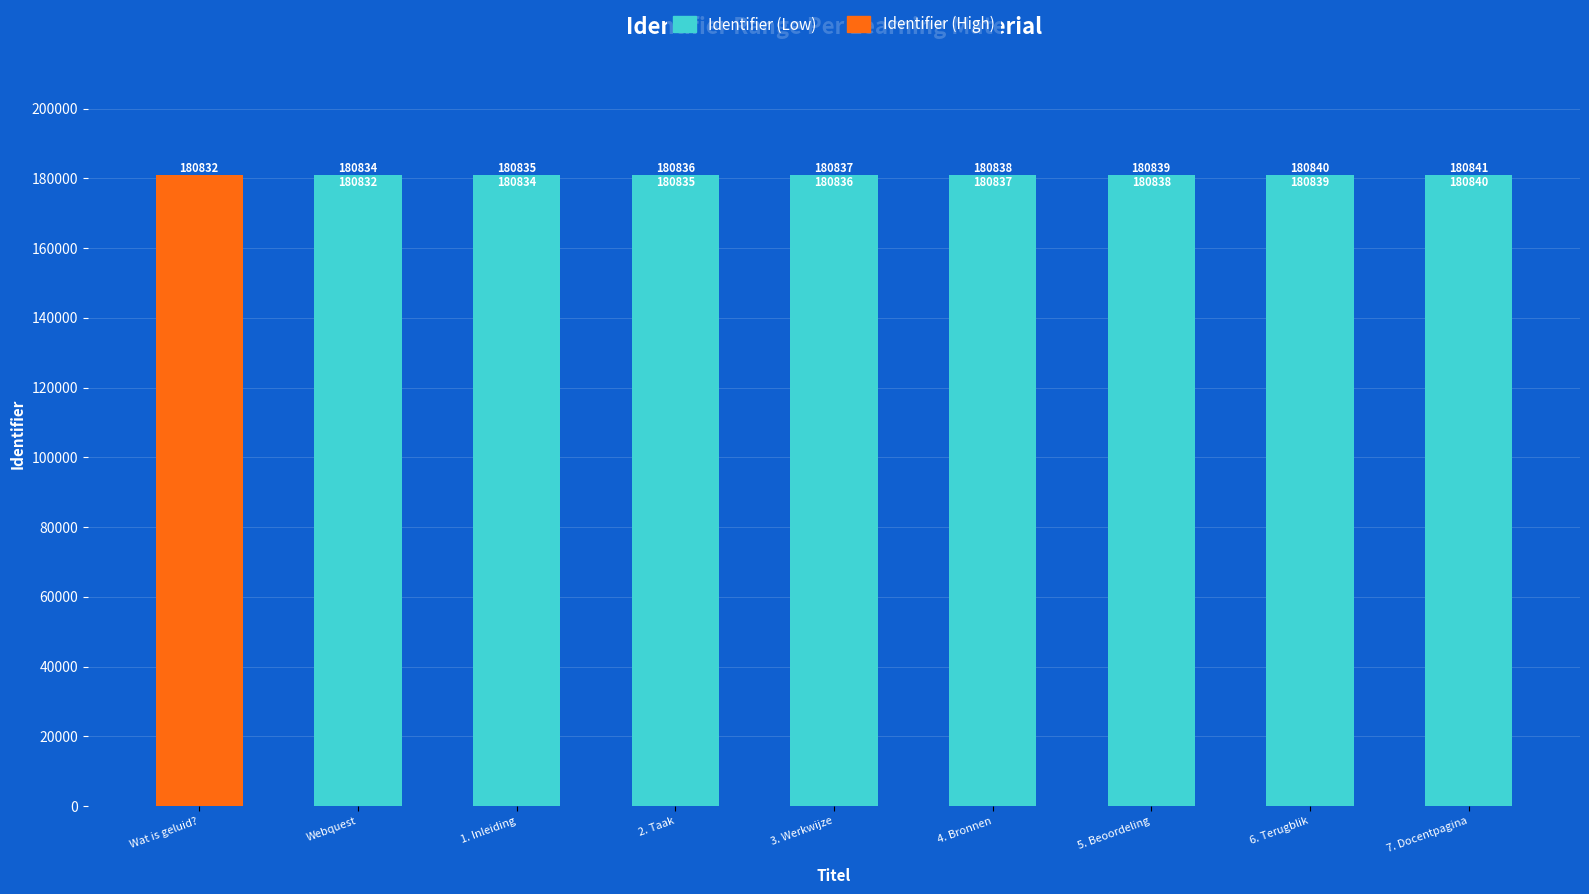

What is the sum of all Identifier (Low) values?

1446691